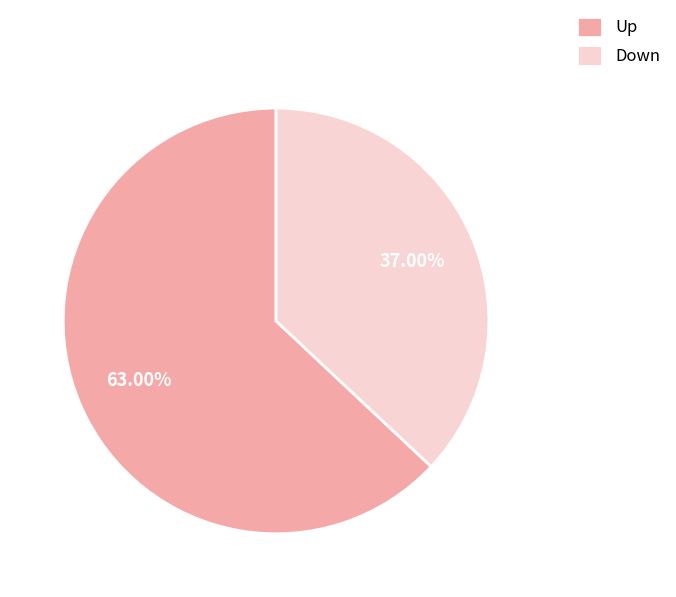

Rank the categories by value from highest to lowest.

Up, Down